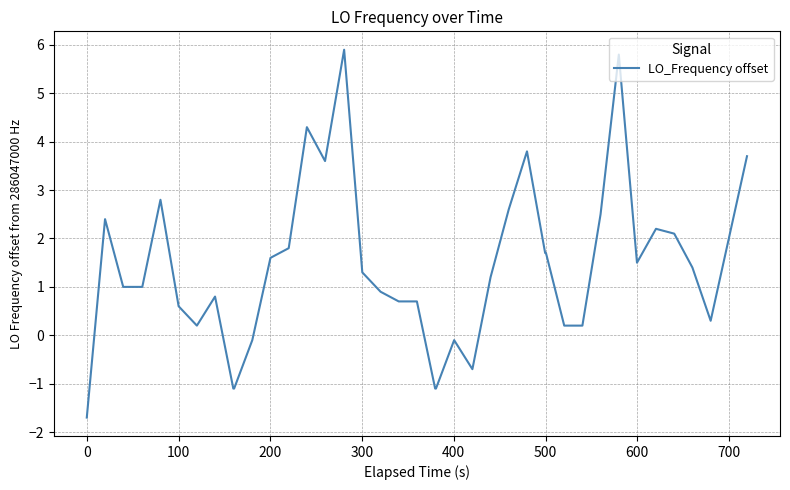

What is the minimum value shown in the chart?

-1.7